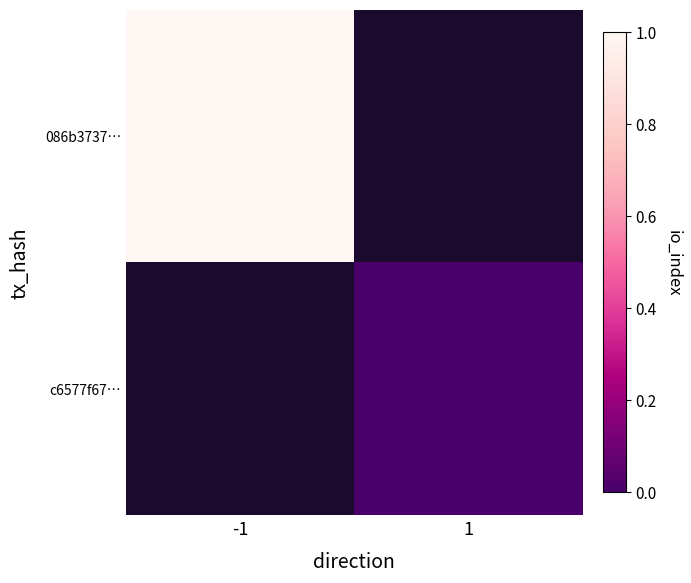

At 1, list the series in order from smallest to largest.

086b3737…, c6577f67…